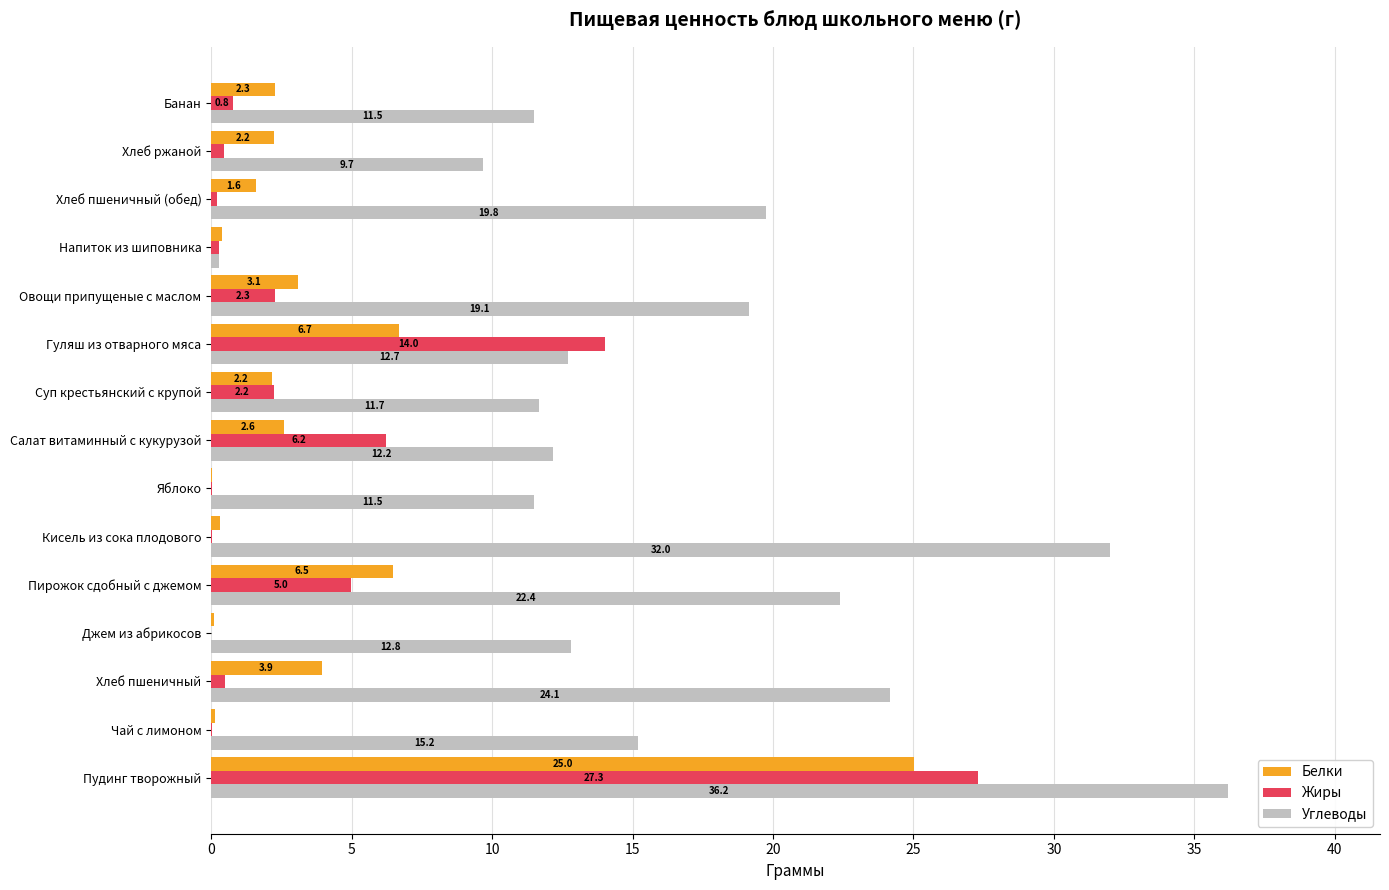

What is the maximum value for Белки?

25.0